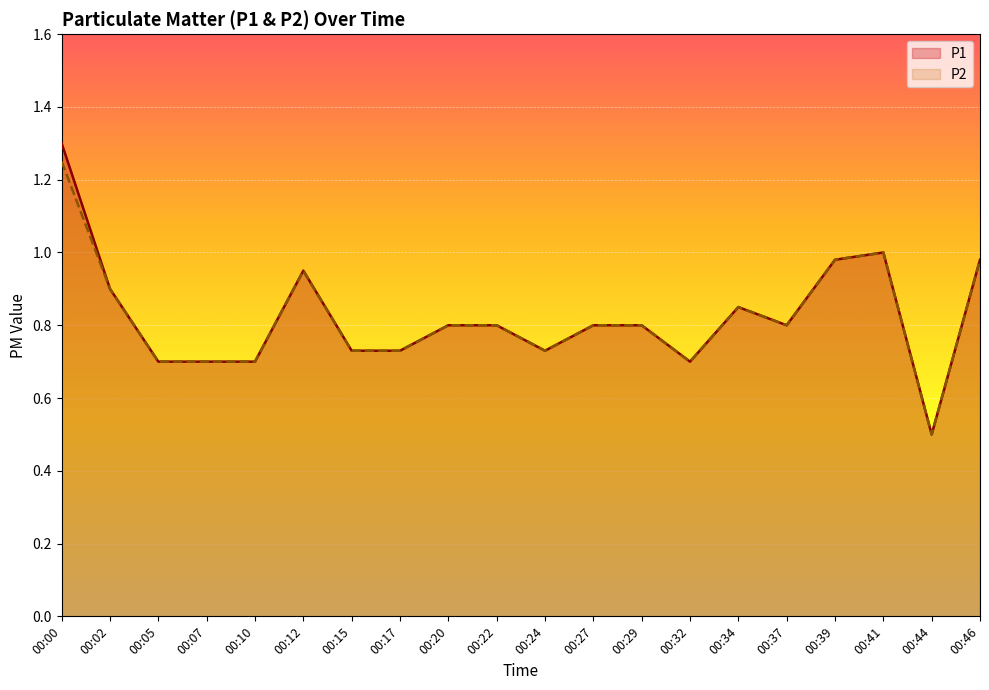

Reading left to right, list all the values displayed in this chart.

P1: 1.3	0.9	0.7	0.7	0.7	0.9	0.7	0.7	0.8	0.8	0.7	0.8	0.8	0.7	0.8	0.8	1.0	1.0	0.5	1.0
P2: 1.2	0.9	0.7	0.7	0.7	0.9	0.7	0.7	0.8	0.8	0.7	0.8	0.8	0.7	0.8	0.8	1.0	1.0	0.5	1.0